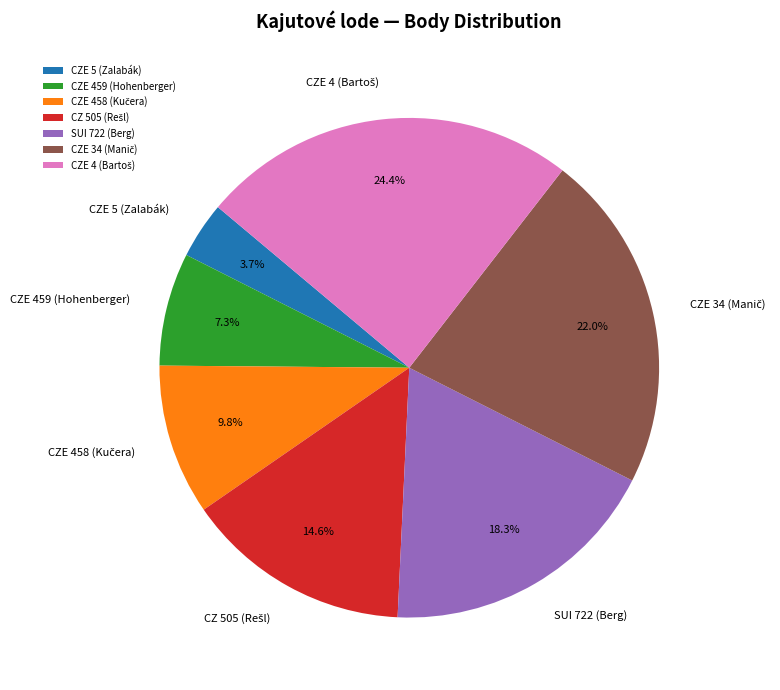

What is the smallest slice in the pie chart?

CZE 5 (Zalabák)